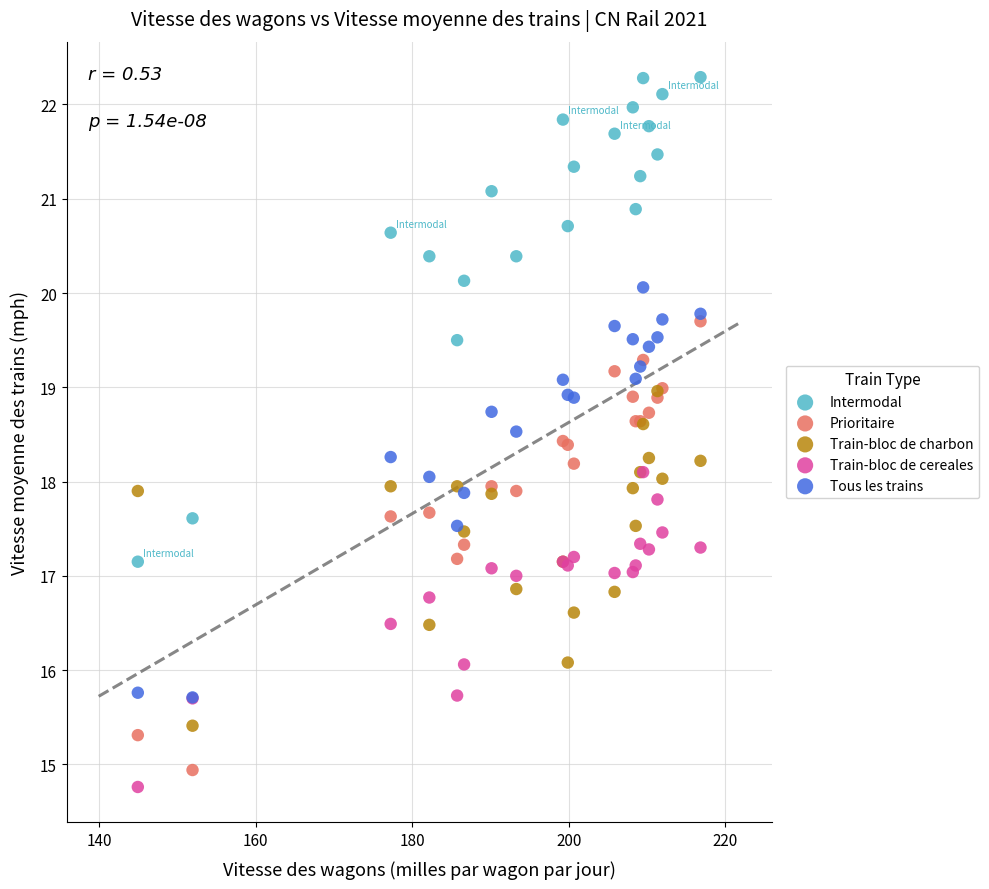

What are all the series names shown in the legend?

Intermodal, Prioritaire, Train-bloc de charbon, Train-bloc de cereales, Tous les trains